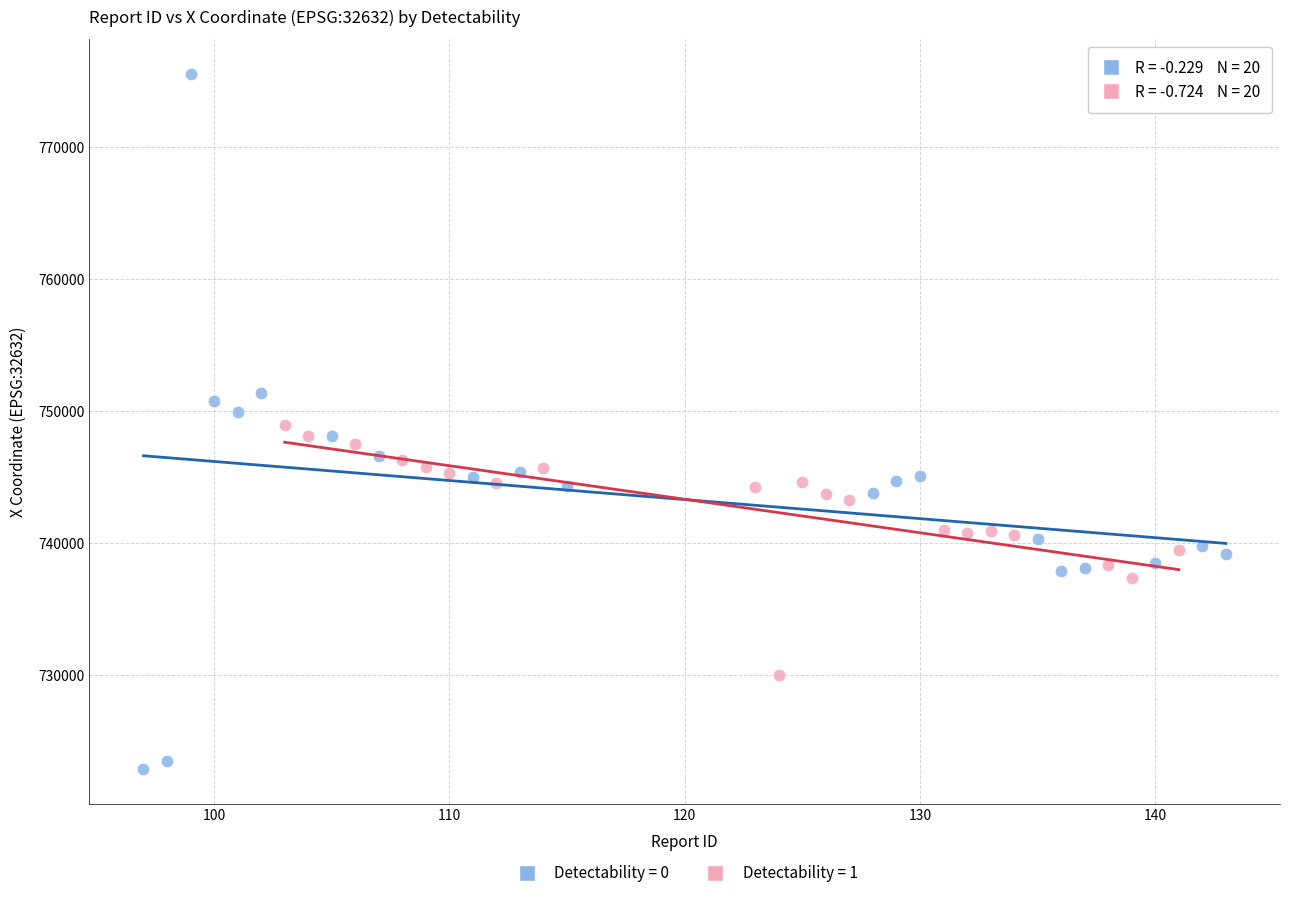

Which series reaches the maximum Y coordinate?

Detectability = 0